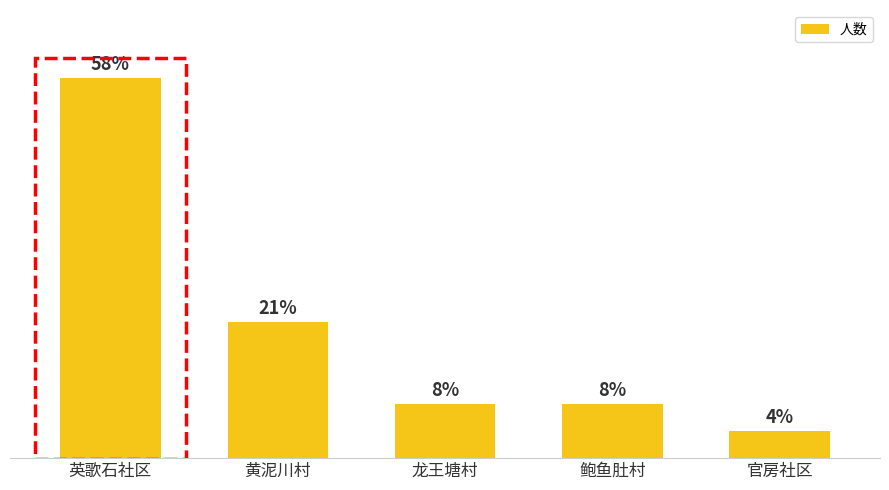

At which category does the chart reach its peak across all series?

英歌石社区